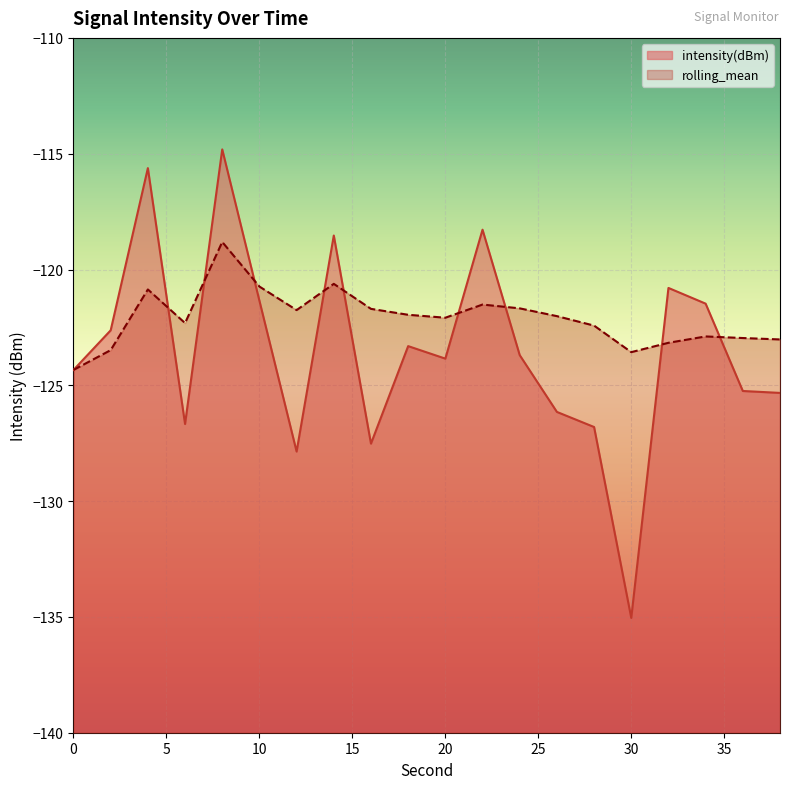

What is the difference between the rolling_mean values at 30 and 10?

2.8